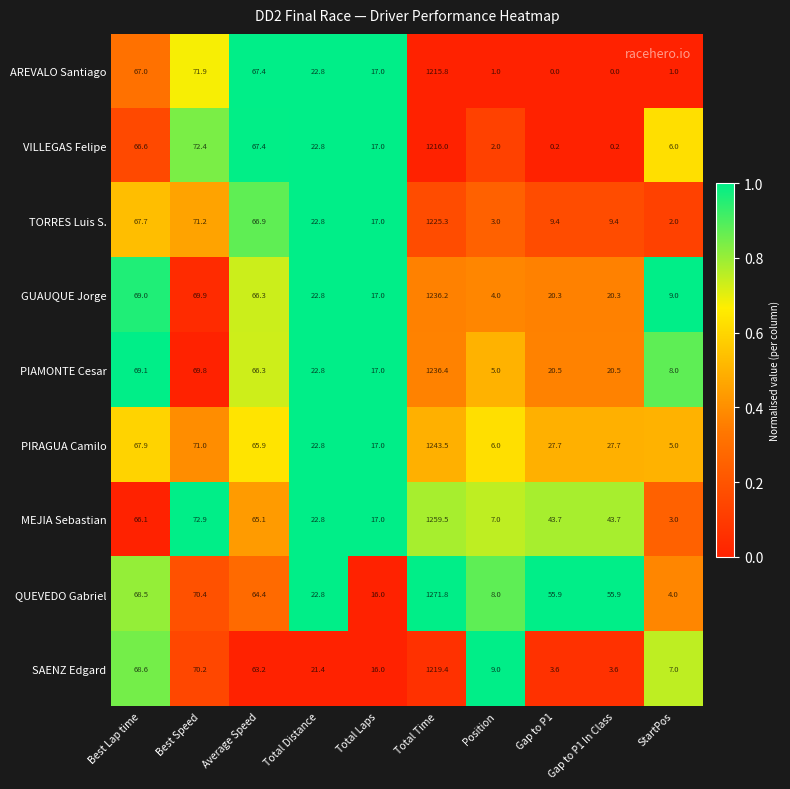

What is the difference between the QUEVEDO Gabriel values at Total Distance and Best Lap time?

45.7